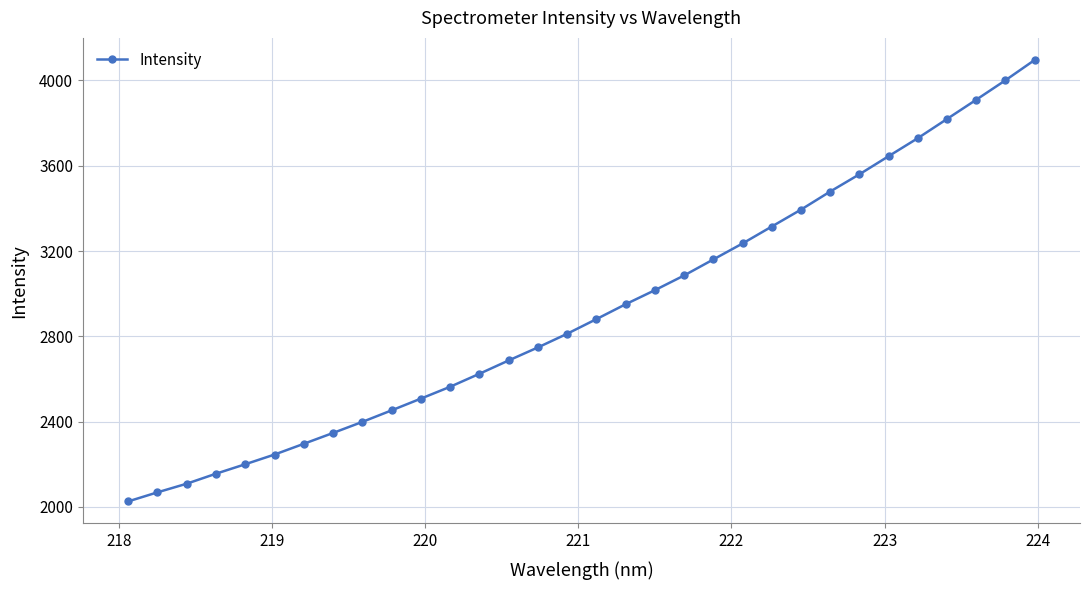

What is the maximum value shown in the chart?

4096.1